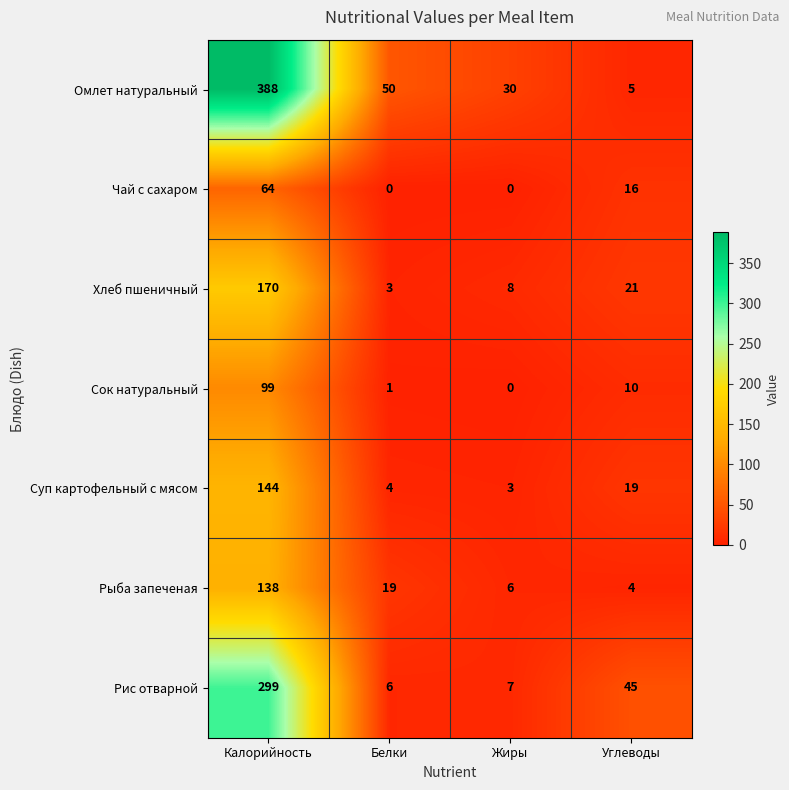

Reading left to right, extract all data points from this chart.

Омлет натуральный: Калорийность=388	Белки=50	Жиры=30	Углеводы=5
Чай с сахаром: Калорийность=64	Белки=0	Жиры=0	Углеводы=16
Хлеб пшеничный: Калорийность=170	Белки=3	Жиры=8	Углеводы=21
Сок натуральный: Калорийность=99	Белки=1	Жиры=0	Углеводы=10
Суп картофельный с мясом: Калорийность=144	Белки=4	Жиры=3	Углеводы=19
Рыба запеченая: Калорийность=138	Белки=19	Жиры=6	Углеводы=4
Рис отварной: Калорийность=299	Белки=6	Жиры=7	Углеводы=45